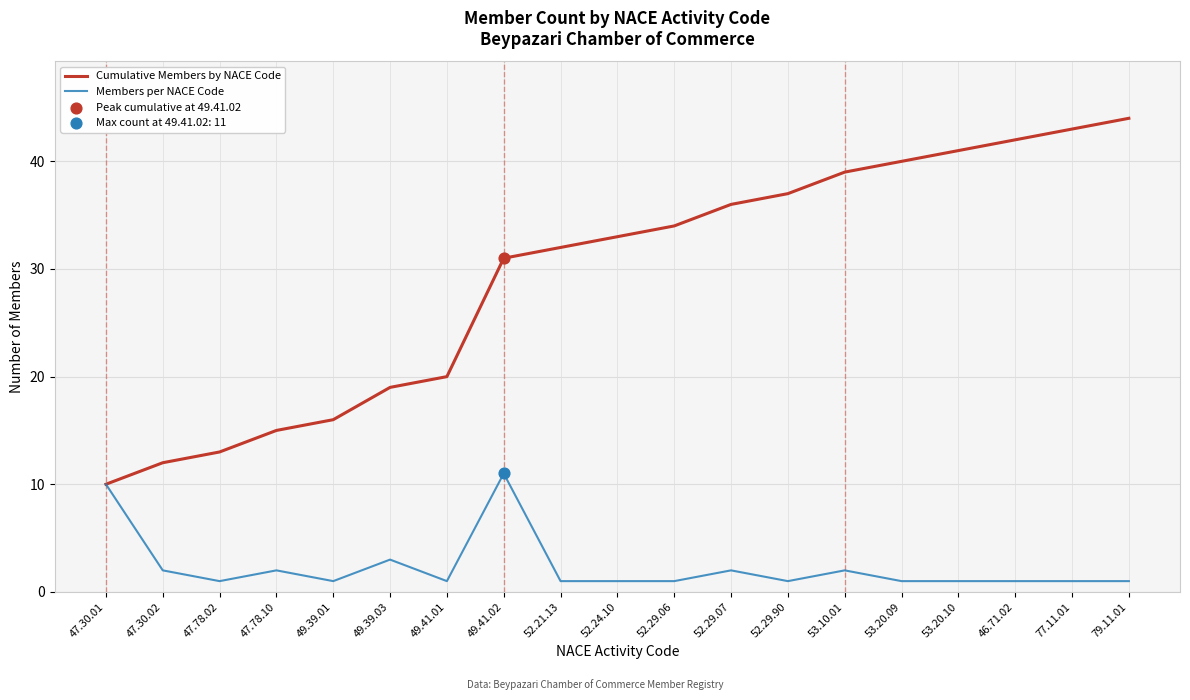

Is the value of Cumulative Members by NACE Code at 52.29.07 greater than the value of Members per NACE Code at 47.78.10?

Yes